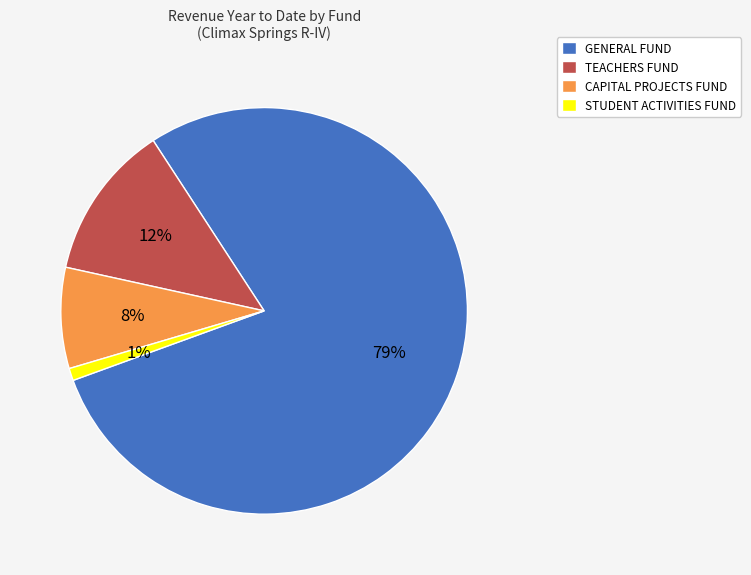

Do CAPITAL PROJECTS FUND and TEACHERS FUND together represent more than half of the pie?

No